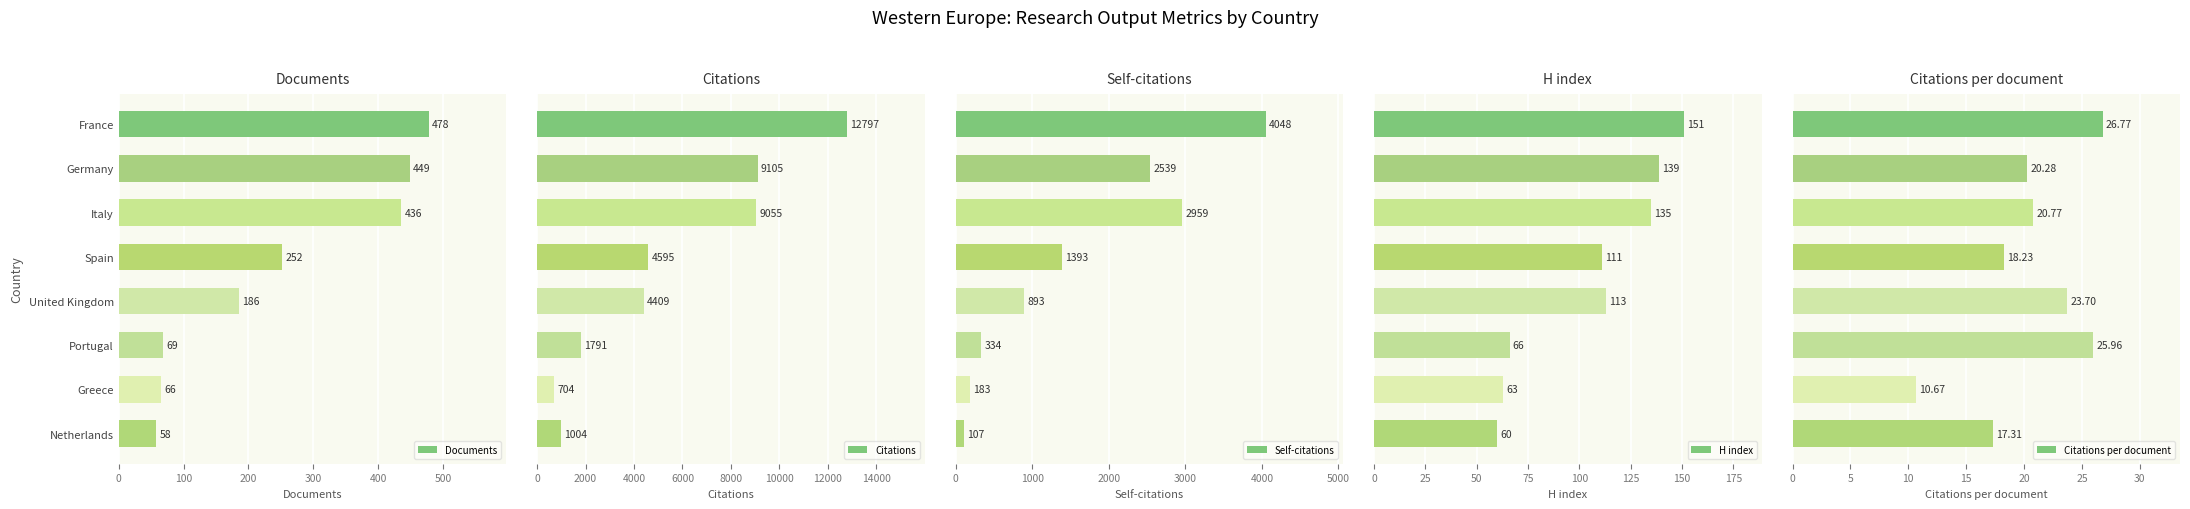

What is the difference between the maximum and minimum values in the Citations series?

12093